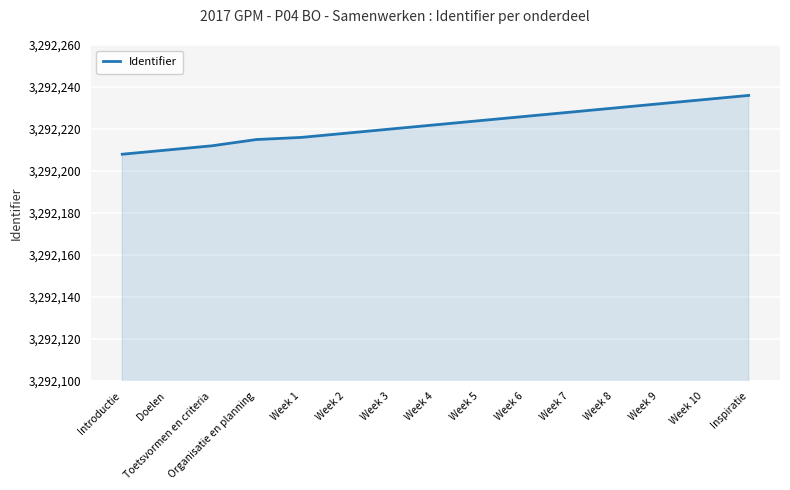

Approximately how many times larger is the value at Week 6 compared to Toetsvormen en criteria?

1.0